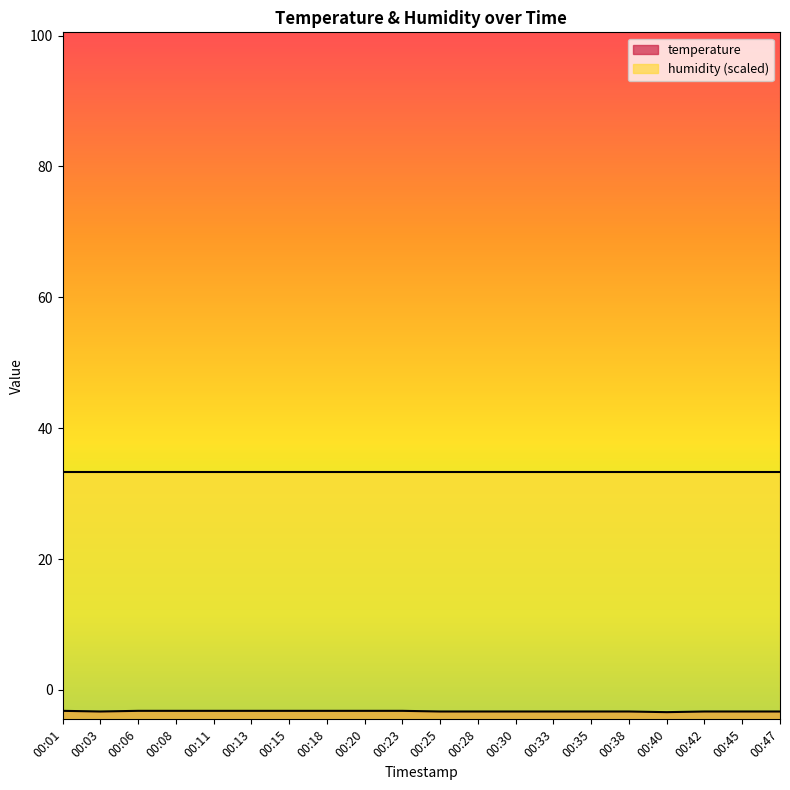

Which category has the lowest value across all series?

00:40